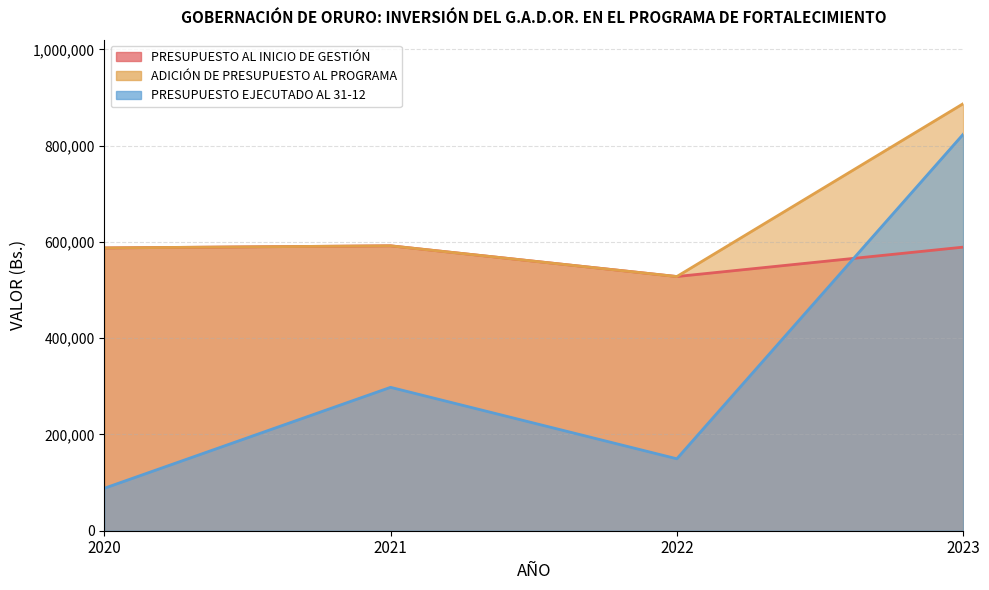

What is the value of the ADICIÓN DE PRESUPUESTO AL PROGRAMA point at the 2nd from the left?

591987.0